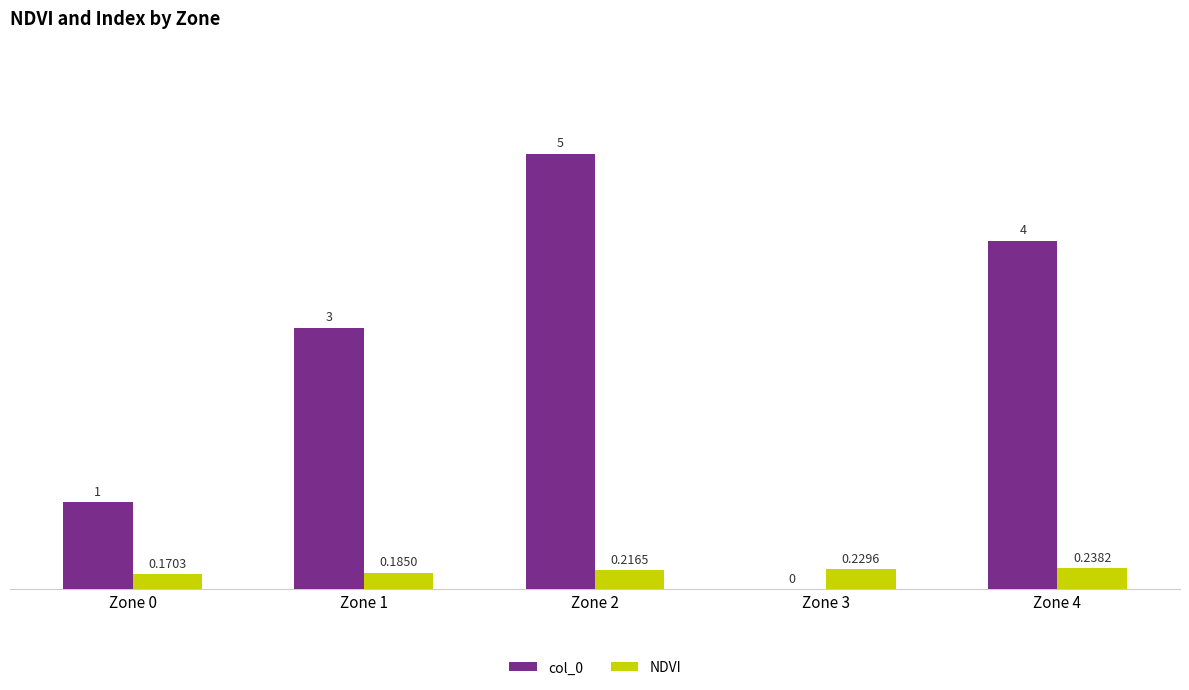

Which series changed the most between Zone 1 and Zone 3?

col_0